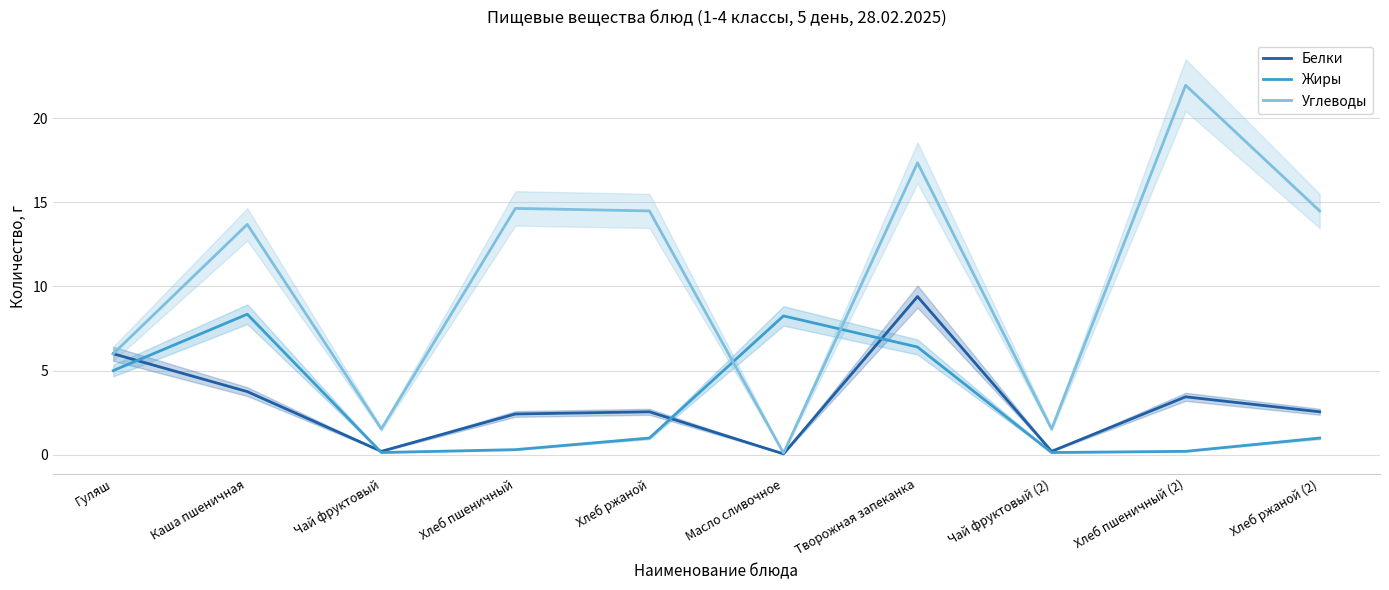

What is the minimum value shown in the chart?

0.1